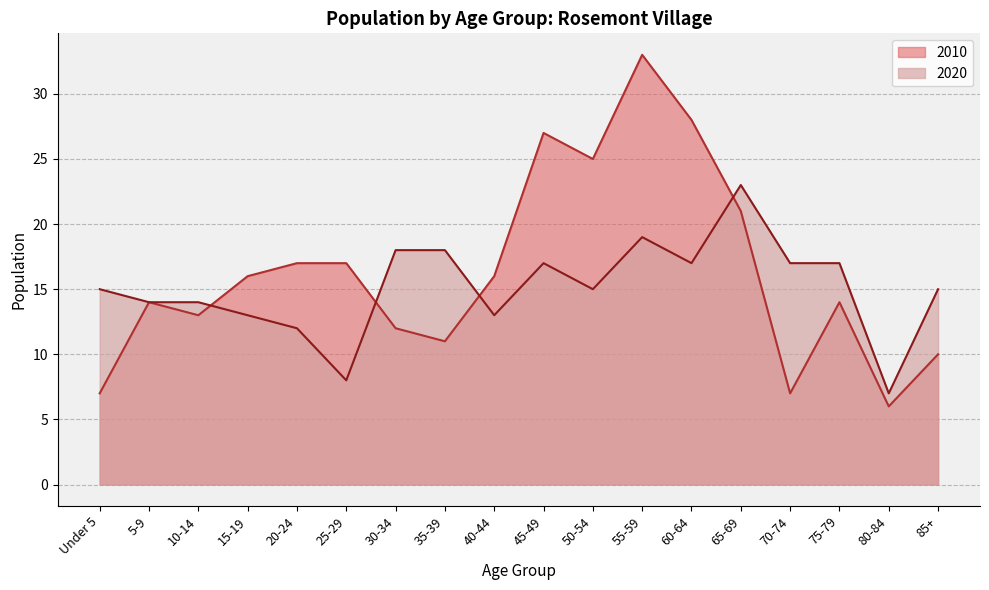

How many interior local valleys does the 2010 series have?

5